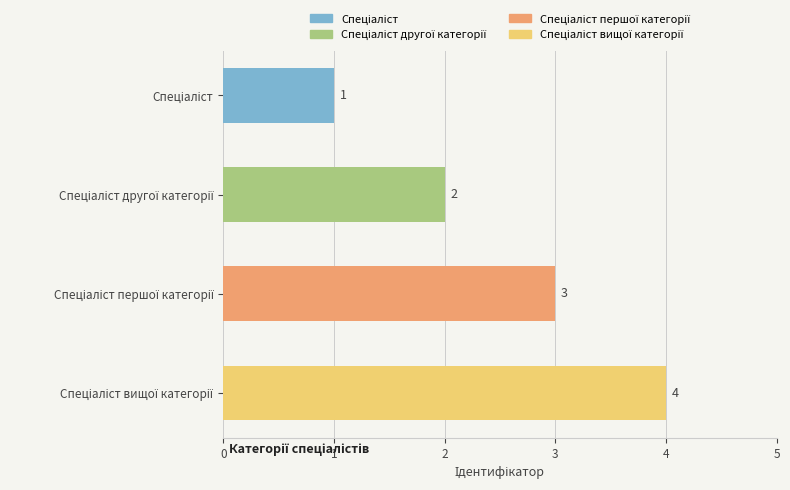

How many bars are there in total?

4